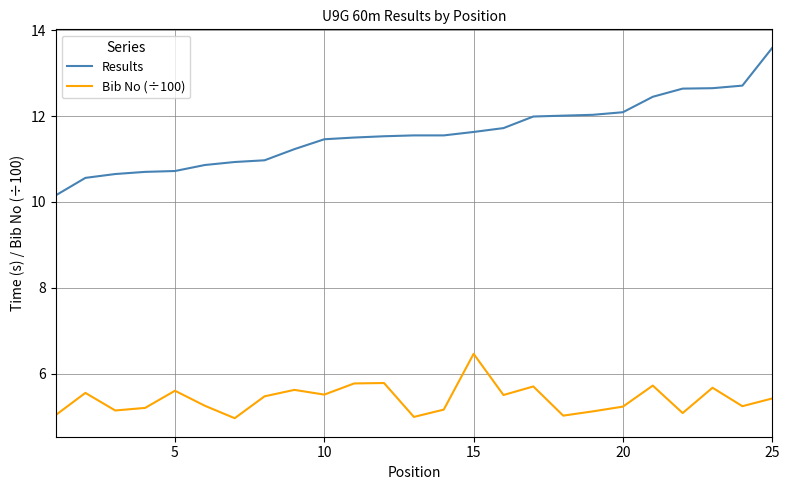

True or false: Results and Bib No (÷100) cross at least once.

False